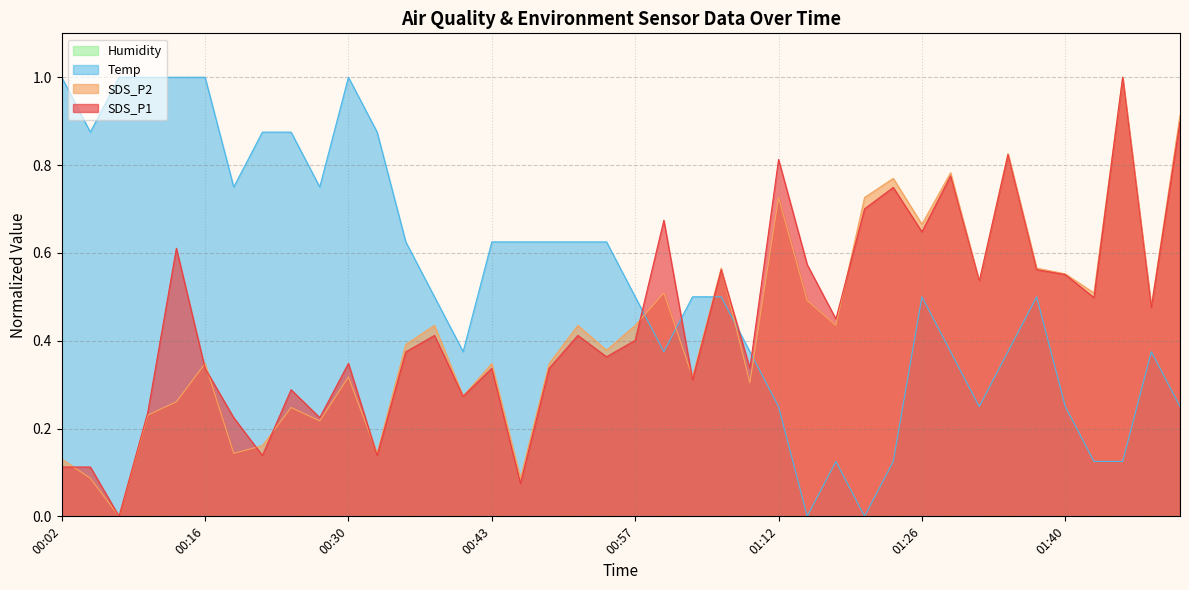

What is the average value of the SDS_P2 series?

0.4